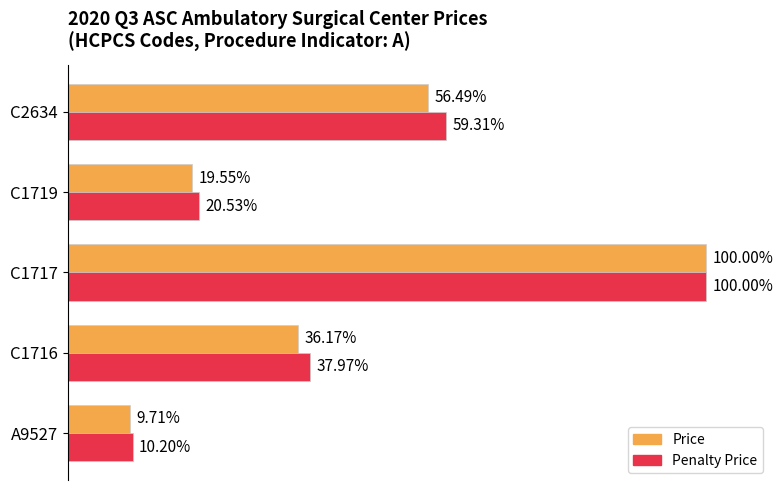

Which series has the largest total across all categories?

Penalty Price